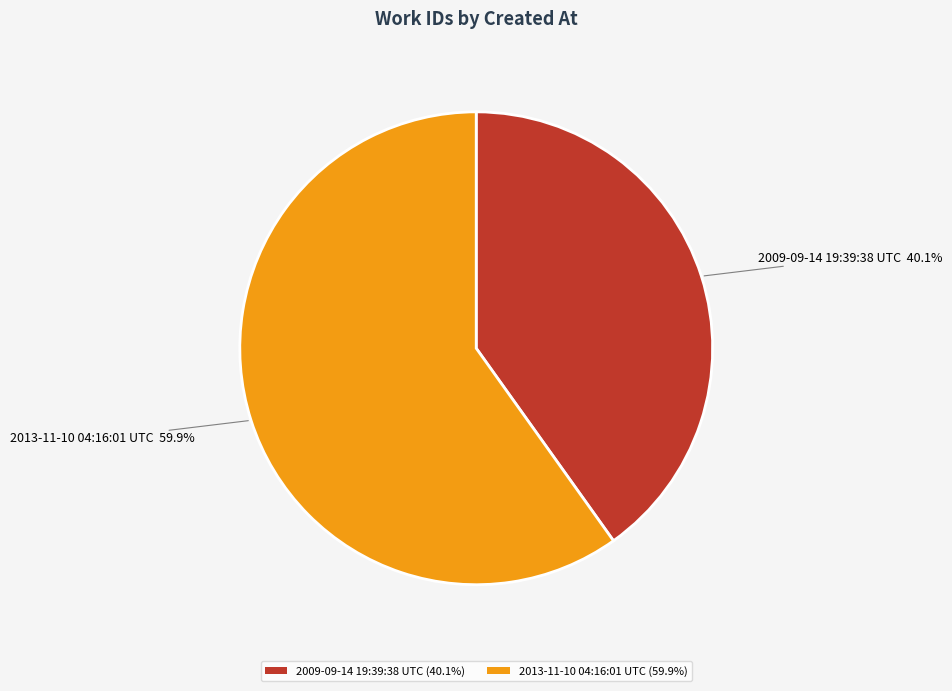

How many segments does this pie chart have?

2